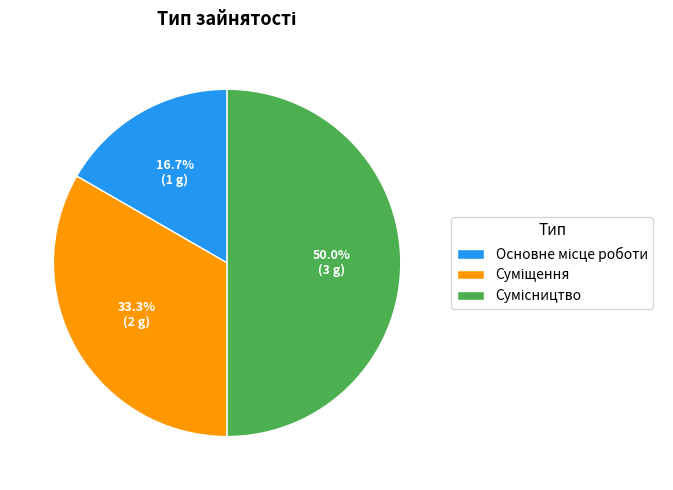

How many slices are in this pie chart?

3